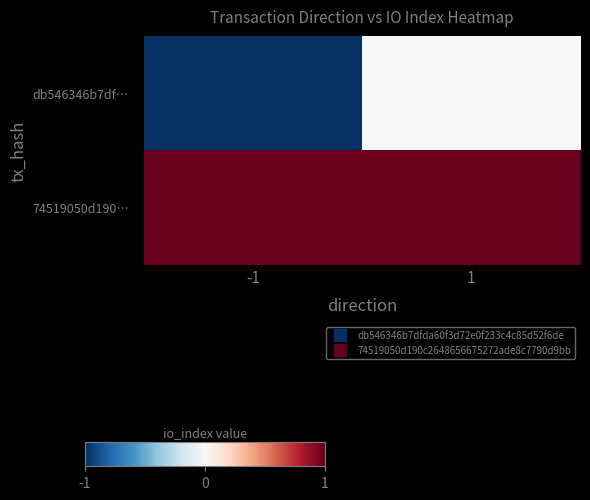

How many series are shown in this chart?

2